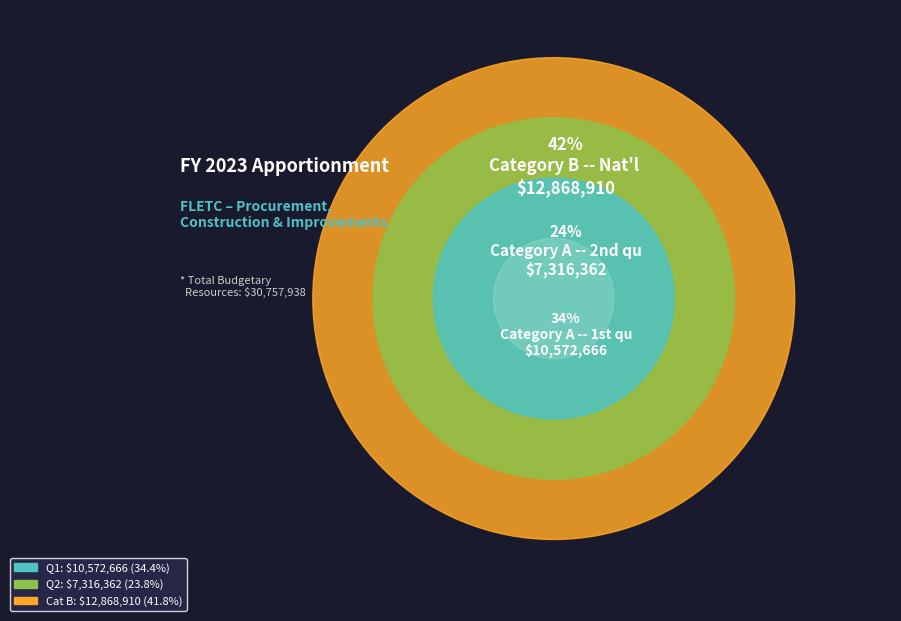

True or false: Category B -- Nat'l Bio Agro-Defense Facility accounts for 52% of the total.

False